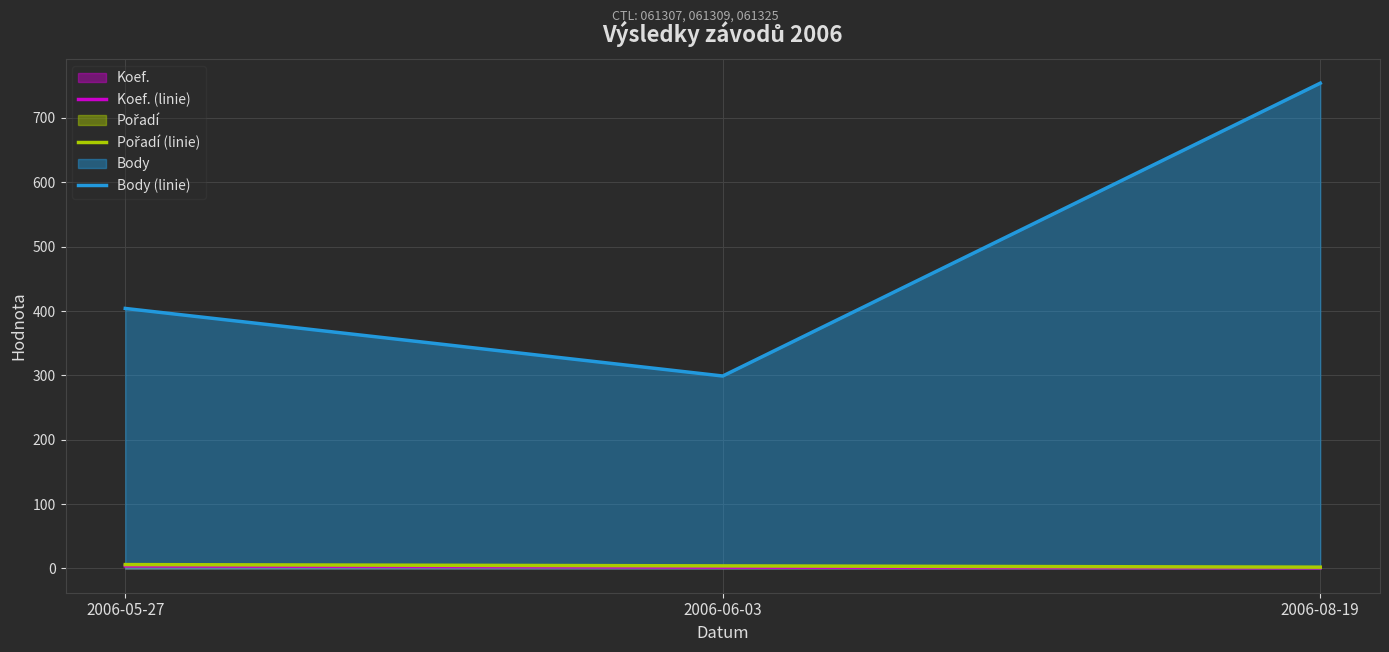

Is the value of Body (linie) at 2006-06-03 greater than the value of Koef. (linie) at 2006-06-03?

Yes